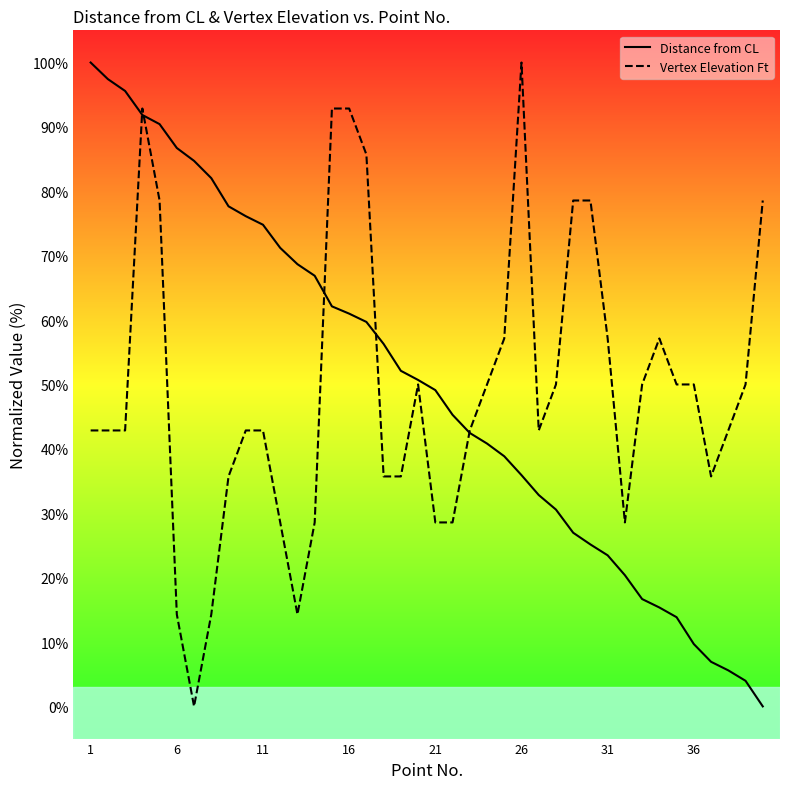

How many interior local peaks does the Vertex Elevation Ft series have?

4